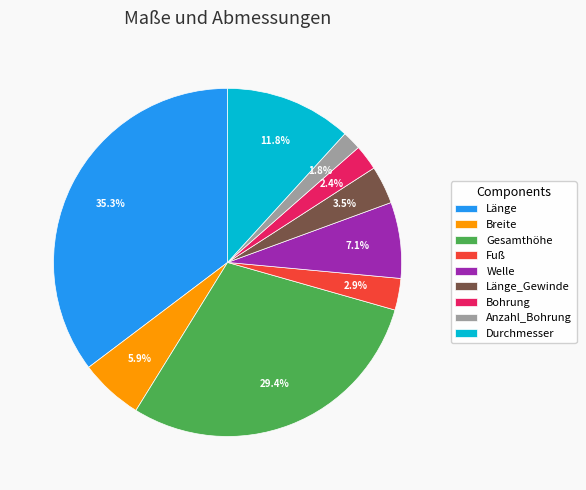

Is there a majority slice in this chart?

No